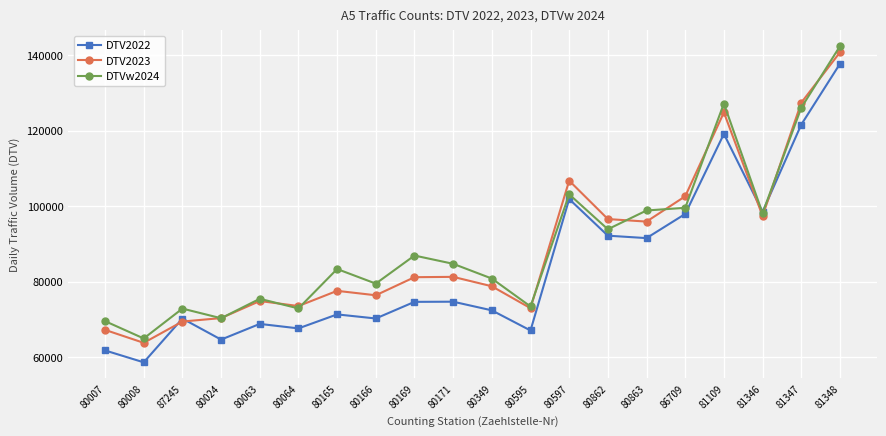

How many times do DTV2022 and DTV2023 cross each other?

4